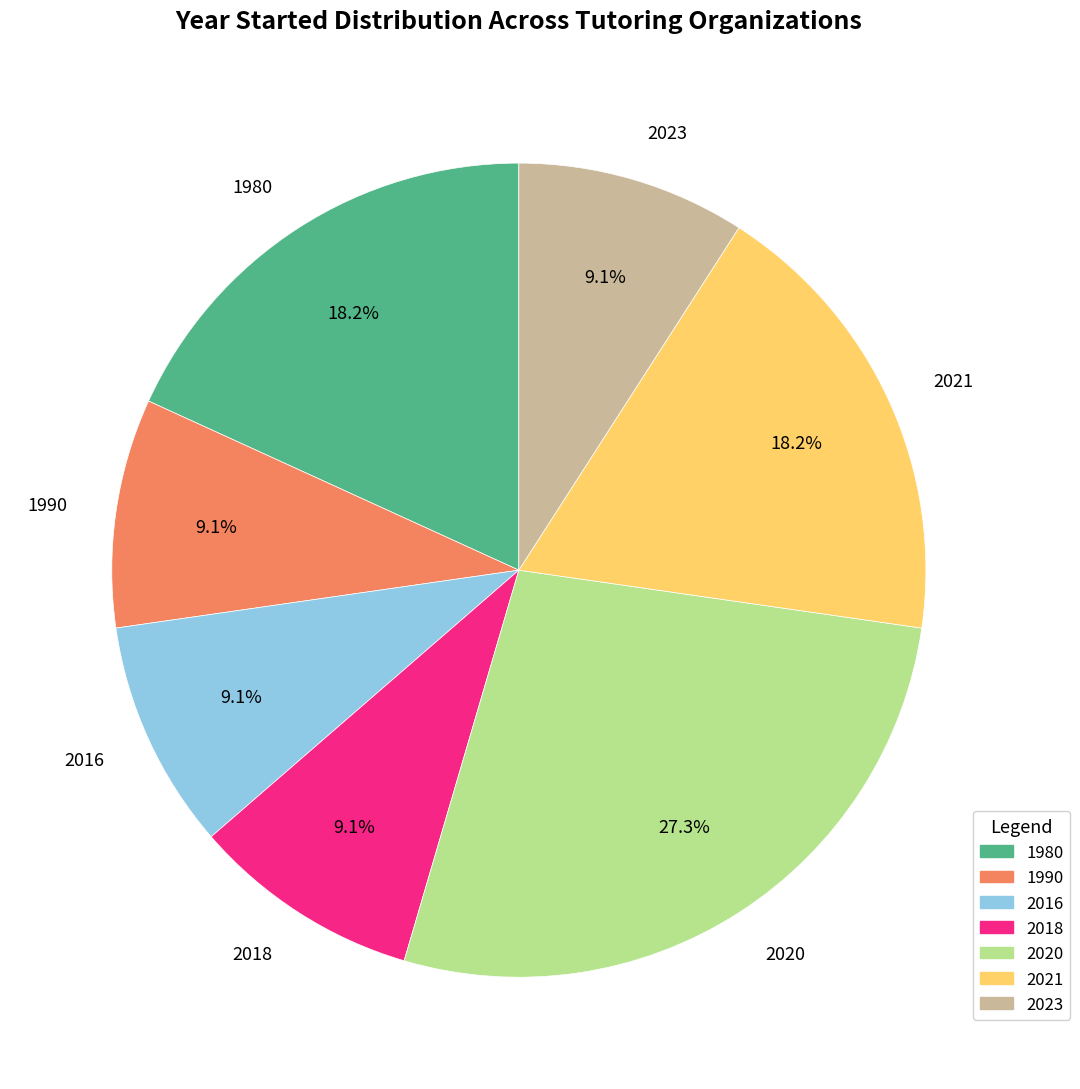

How many segments does this pie chart have?

7